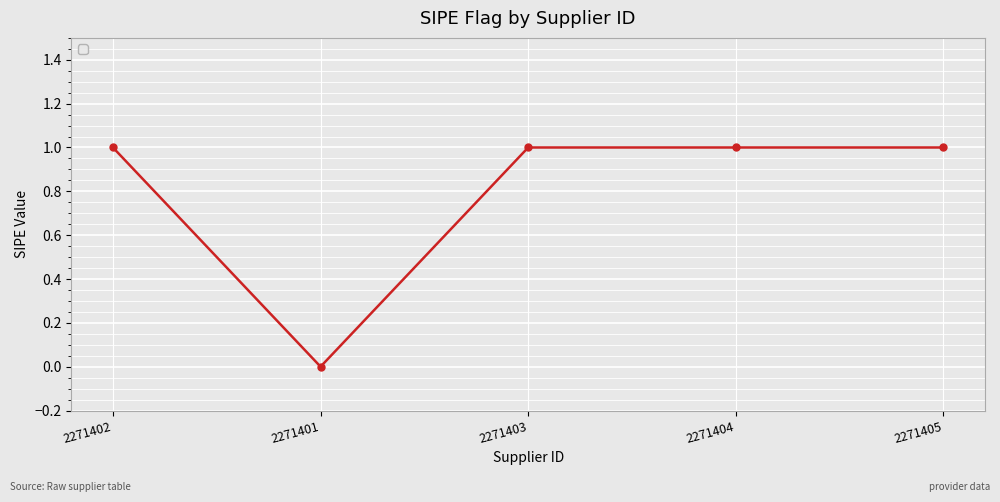

The value at 2271401 is 0. True or false?

True